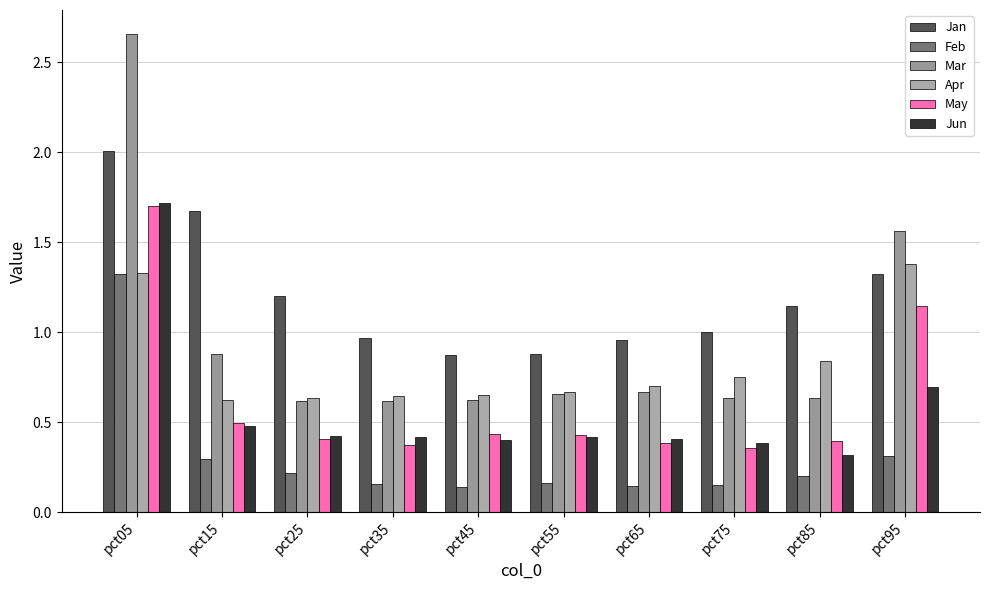

Which label corresponds to the largest value in the chart?

pct05